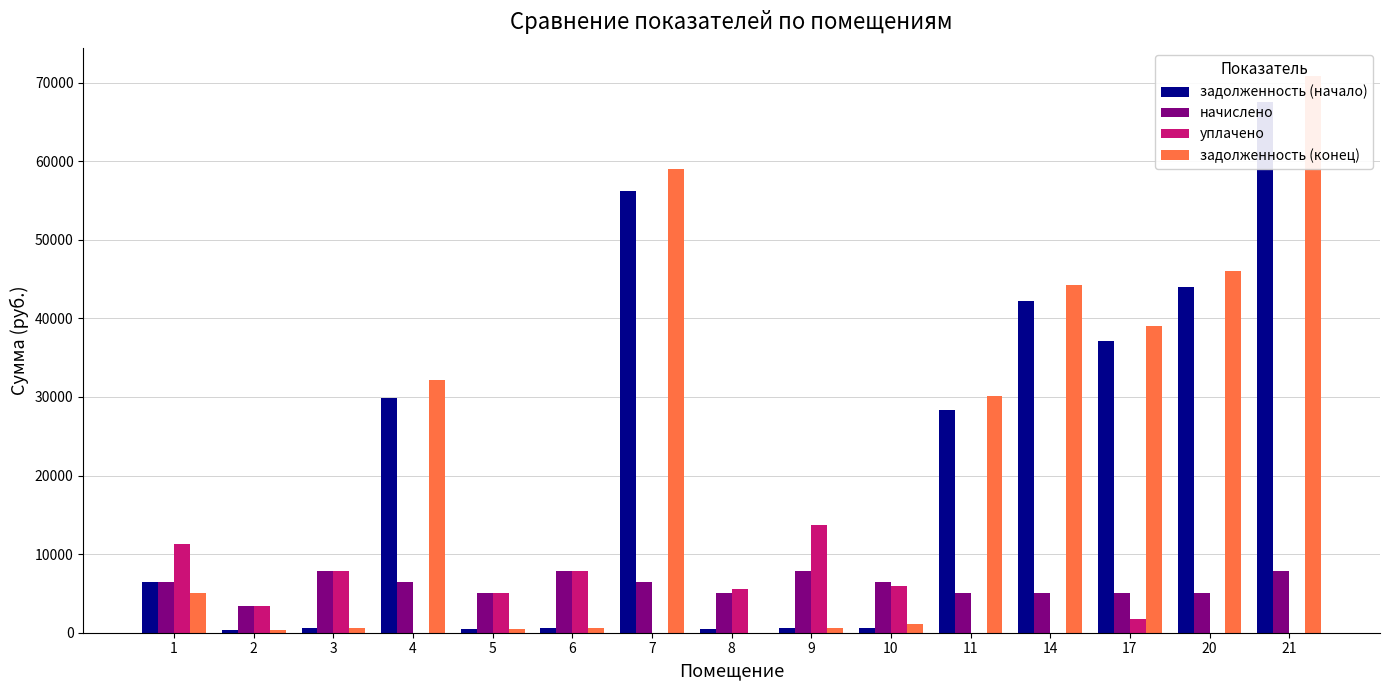

Where does the начислено series first go above 6463?

1